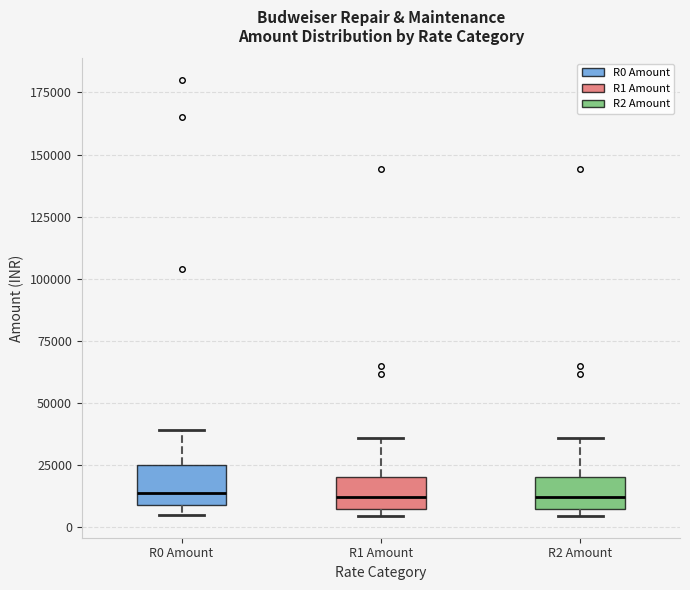

Where does the upper whisker of the box for R2 Amount end on the y-axis? The values are not printed on the chart, so give them approximately, as read against the axis.

35000